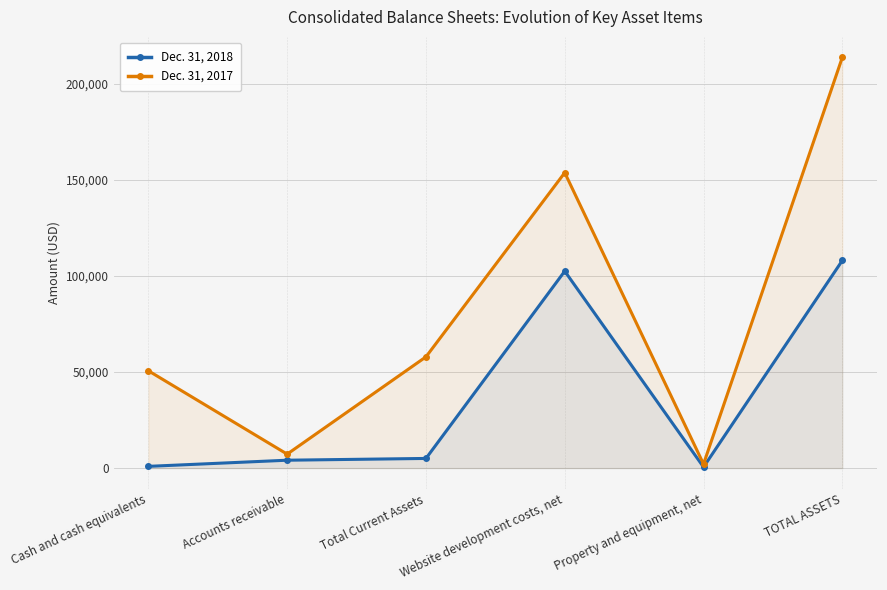

List the series in order of their overall mean, highest first.

Dec. 31, 2017, Dec. 31, 2018